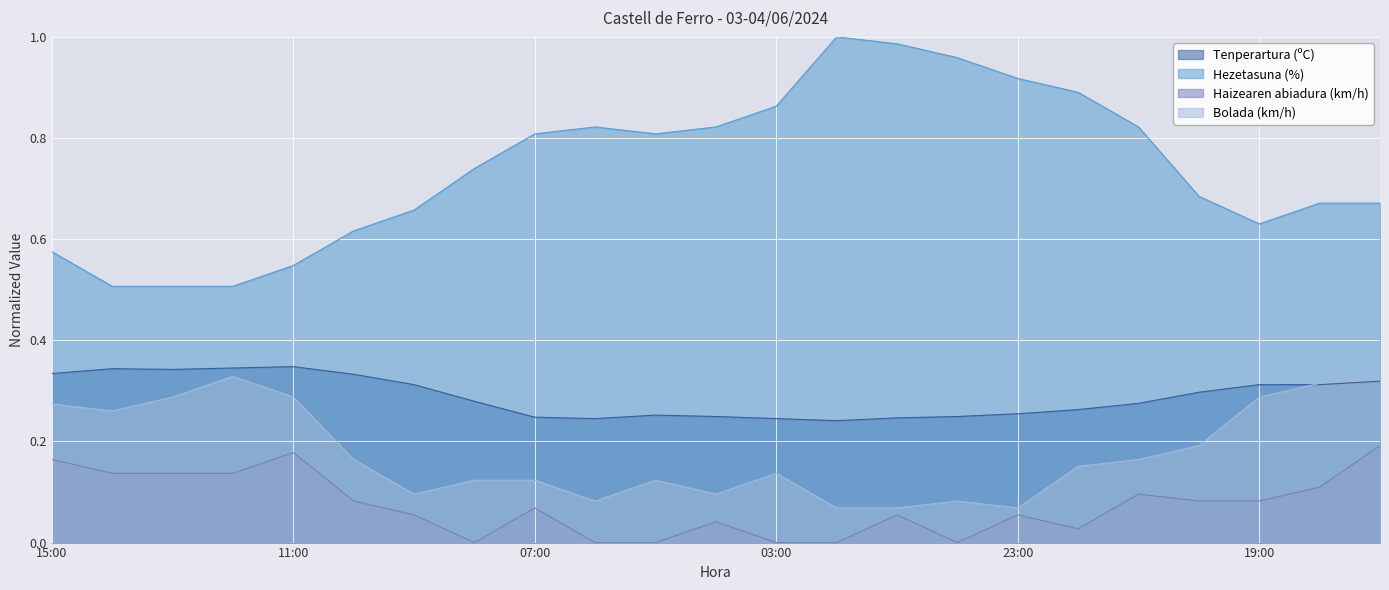

The value of Haizearen abiadura (km/h) at 03:00 is 0.0. True or false?

True